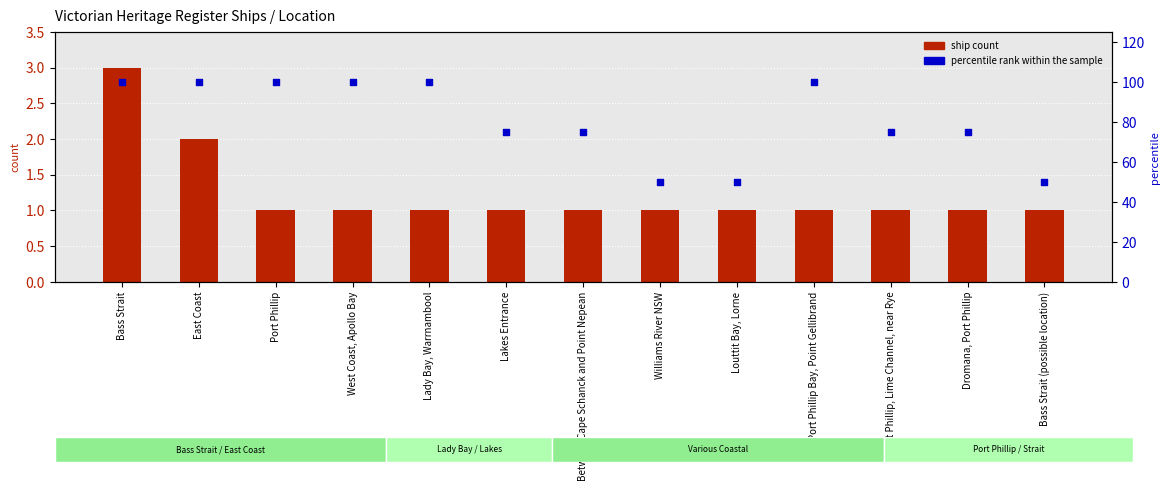

What are all the series names shown in the legend?

ship count, percentile rank within the sample